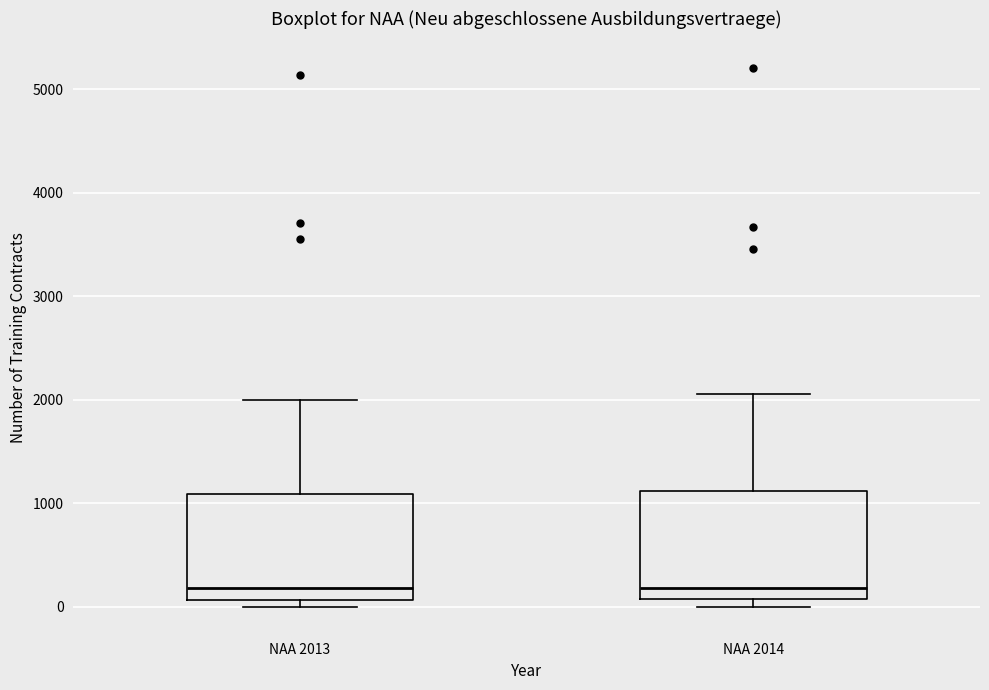

Where does the upper whisker of the box for NAA 2014 end on the y-axis? The values are not printed on the chart, so give them approximately, as read against the axis.

2100